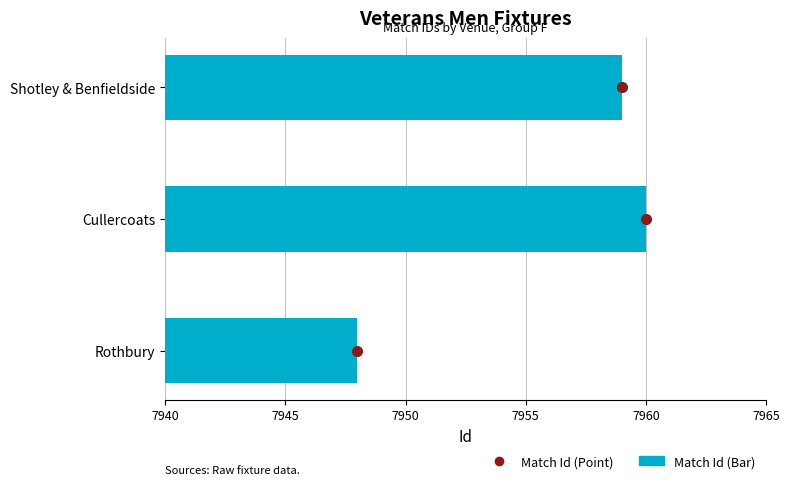

Are the bars grouped side by side (vs. stacked)?

No